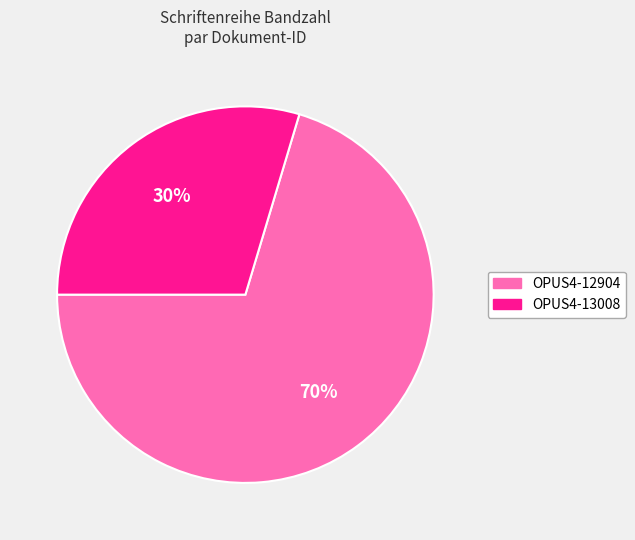

Do OPUS4-13008 and OPUS4-12904 together represent more than half of the pie?

Yes